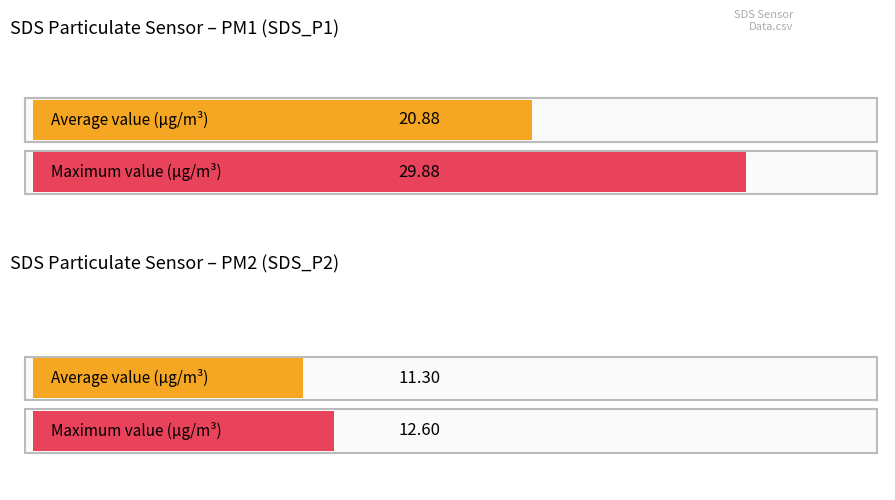

The value of SDS_P2 at 00:11 is 10.2. True or false?

True